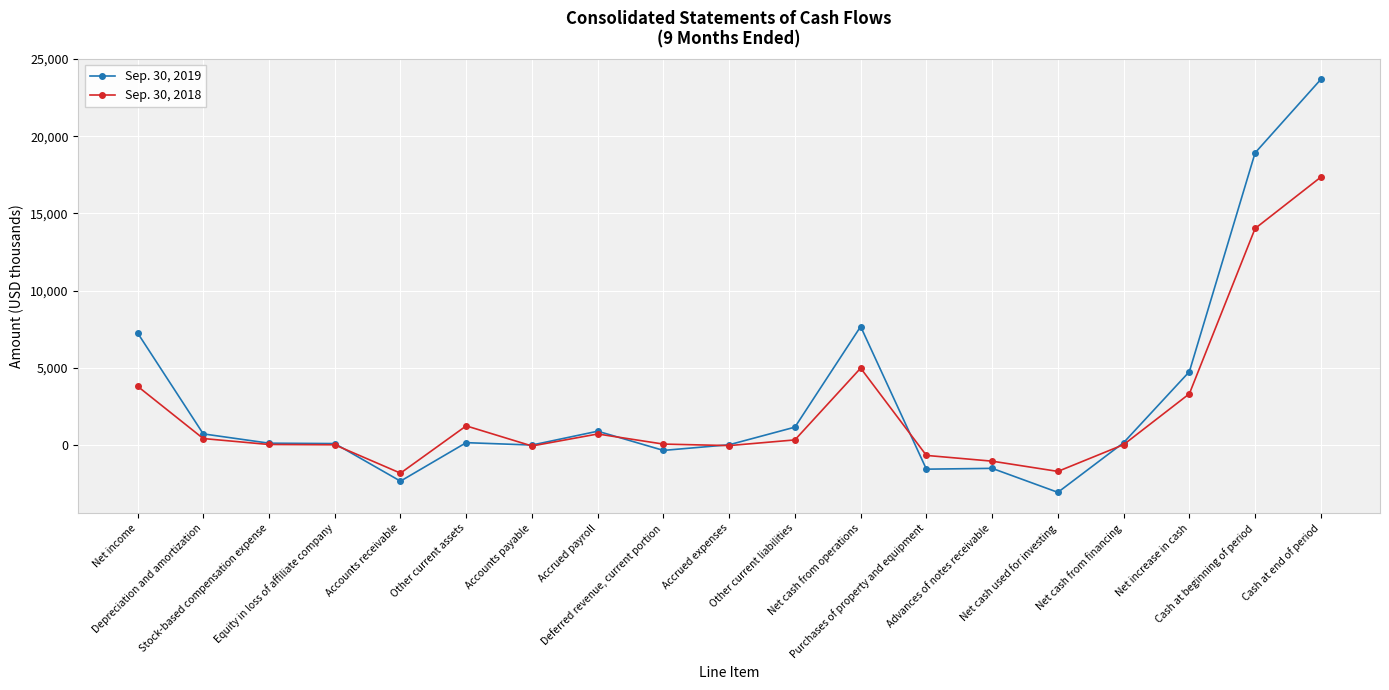

At Deferred revenue, current portion, list the series in order from largest to smallest.

Sep. 30, 2018, Sep. 30, 2019